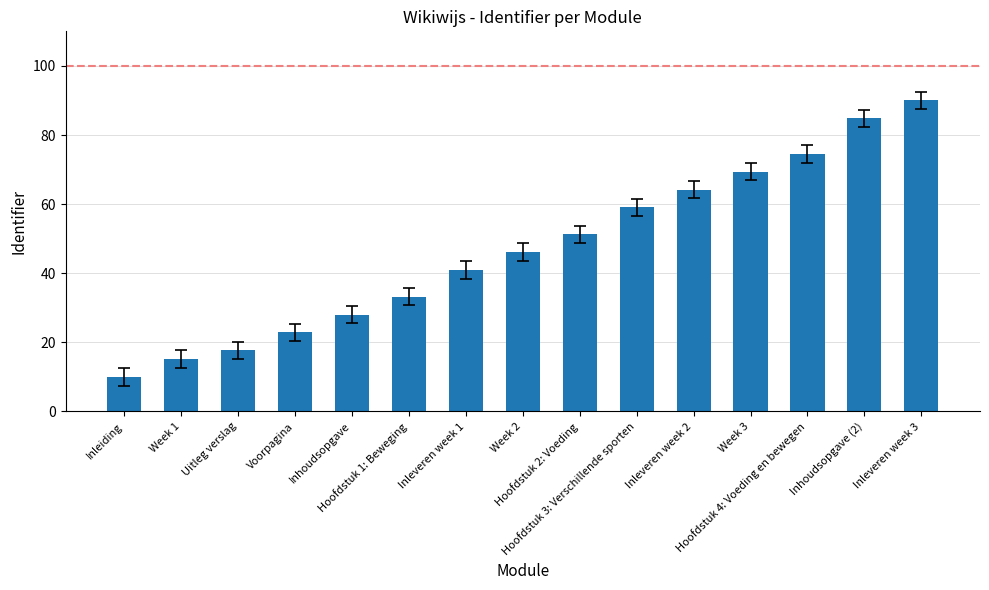

How many bars are there in total?

15